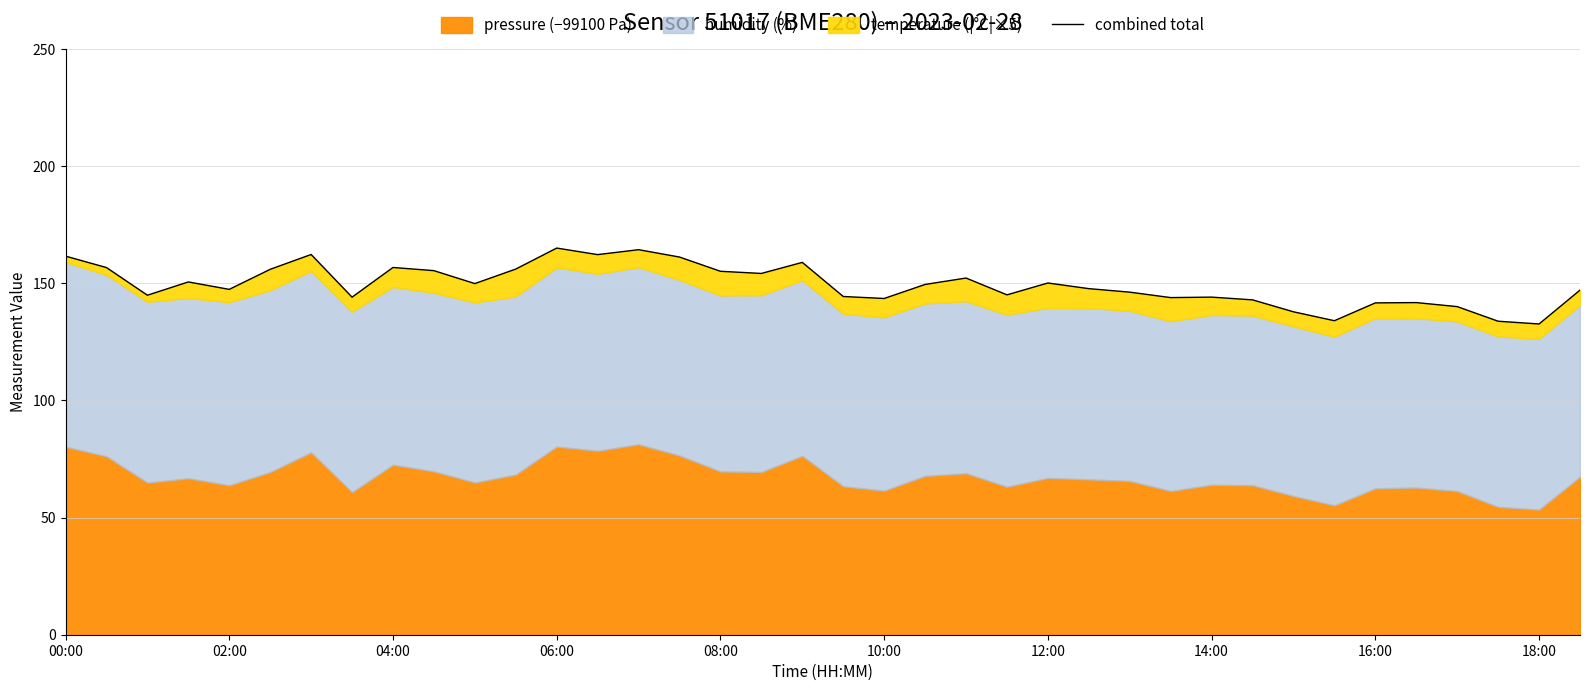

What is the ratio of the value at 18:00 to the value at 27?

1.1